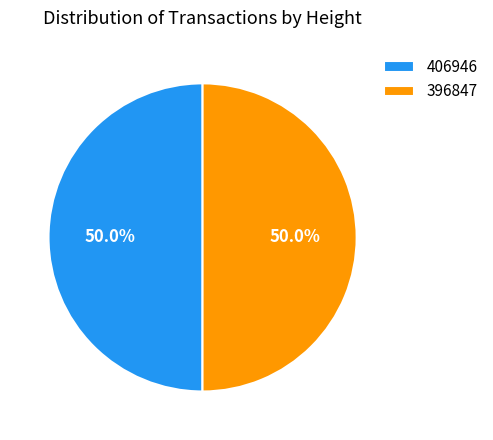

How much of the chart is everything except 396847?

50.0%